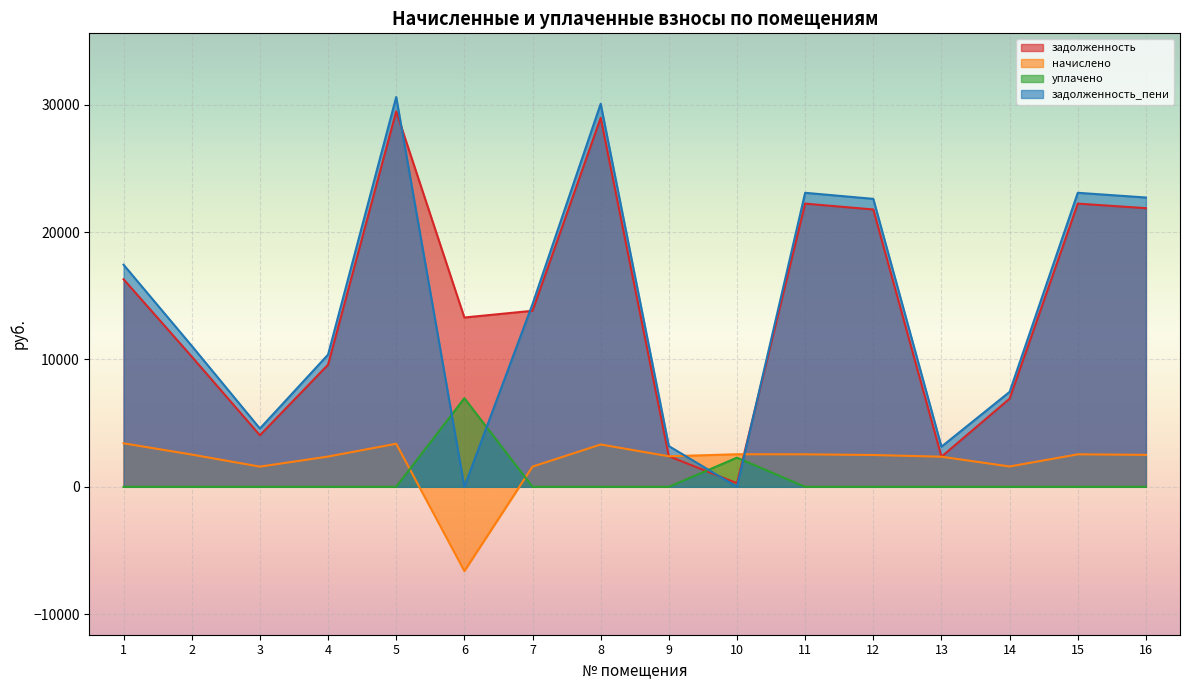

How many intersections are there between уплачено and задолженность?

2